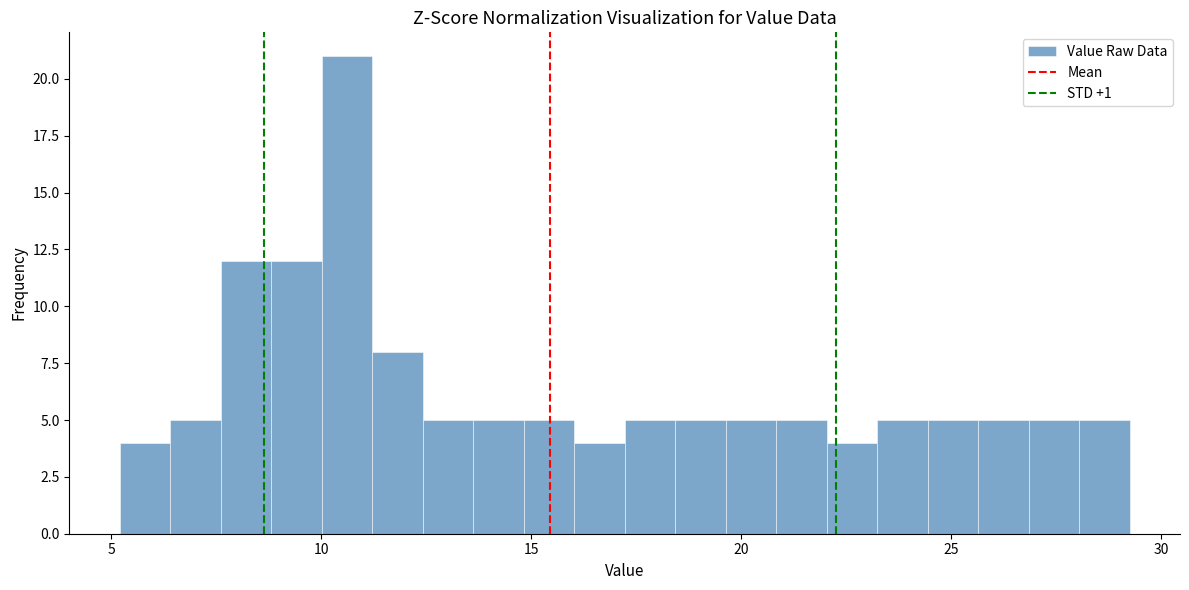

Around what value on the x-axis is the tallest bar? Give the approximate position of its centre, as read against the axis.

10.5